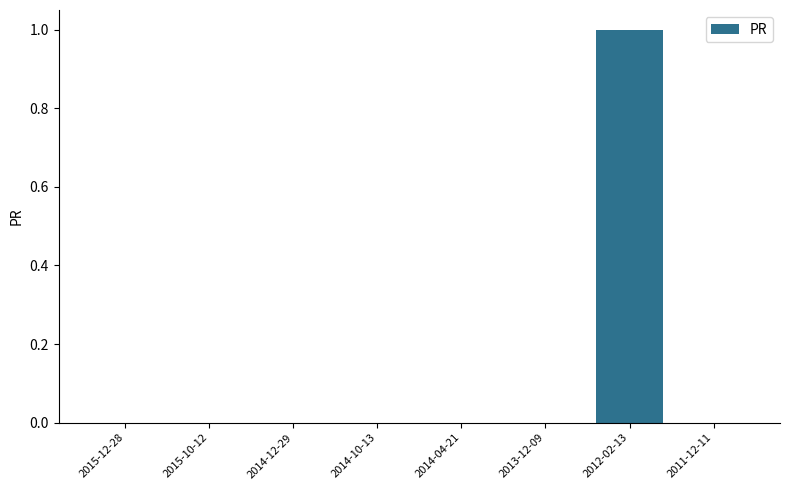

Reading left to right, transcribe all the data shown in this chart.

0	0	0	0	0	0	1	0